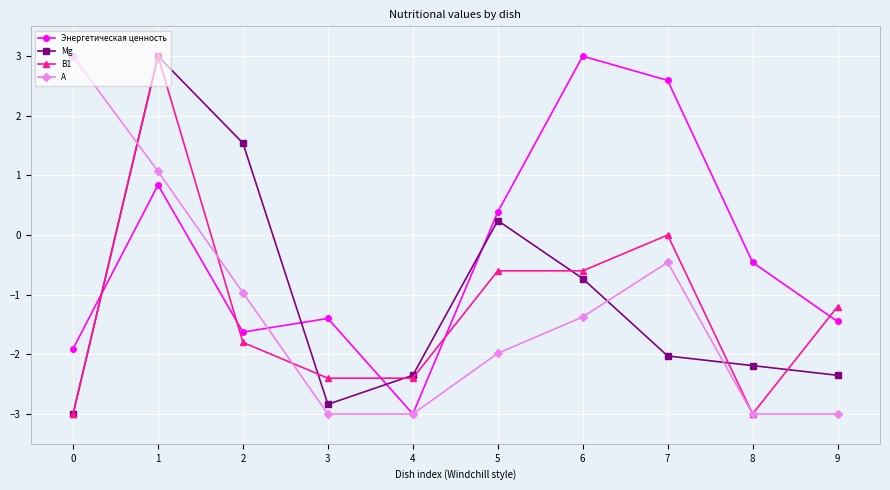

Which series has the largest total across all categories?

Энергетическая ценность